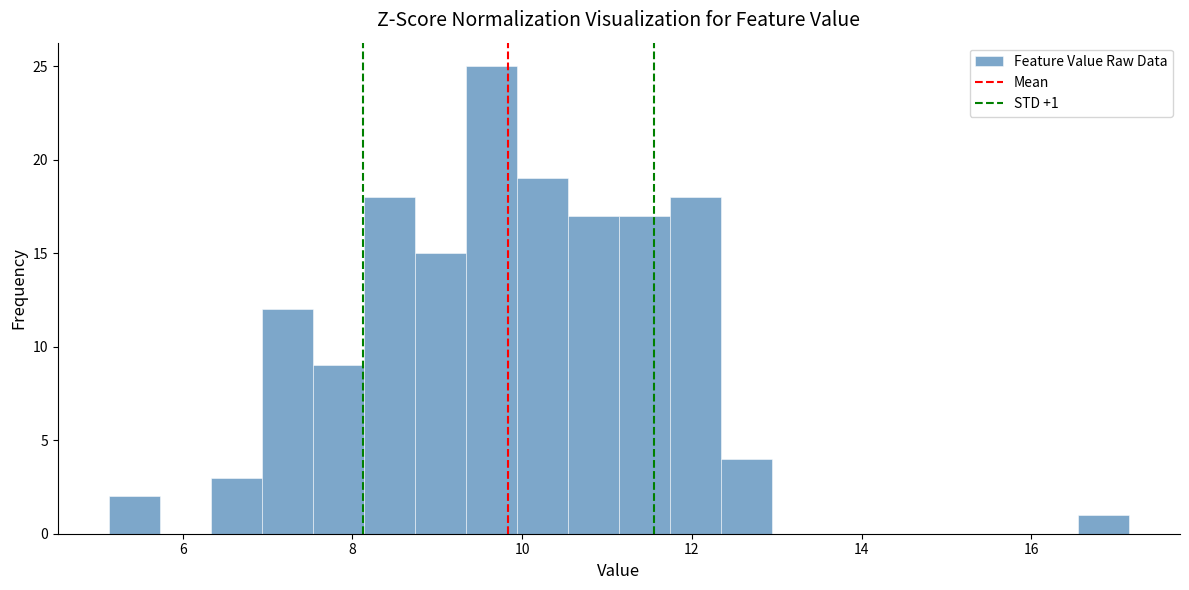

Around what value on the x-axis is the tallest bar? Give the approximate position of its centre, as read against the axis.

9.6